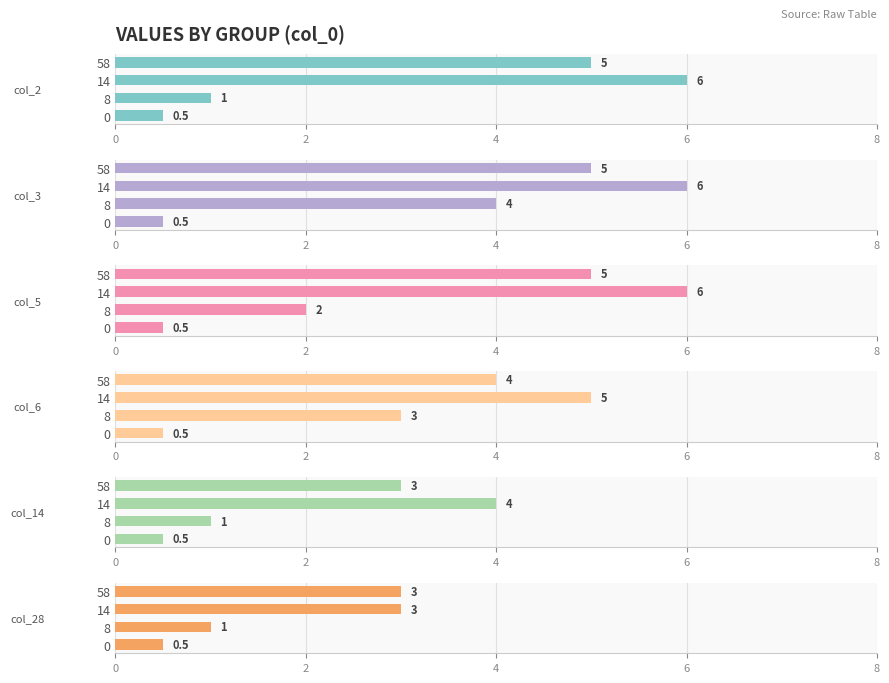

At how many categories does at least one series exceed 2?

3